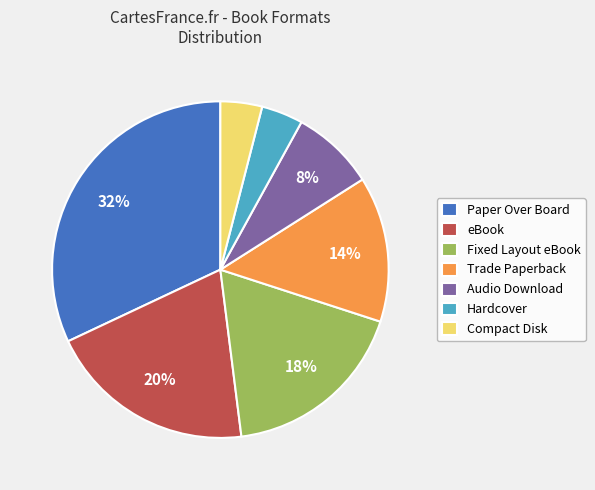

To the nearest percent, what portion does Hardcover represent?

4%